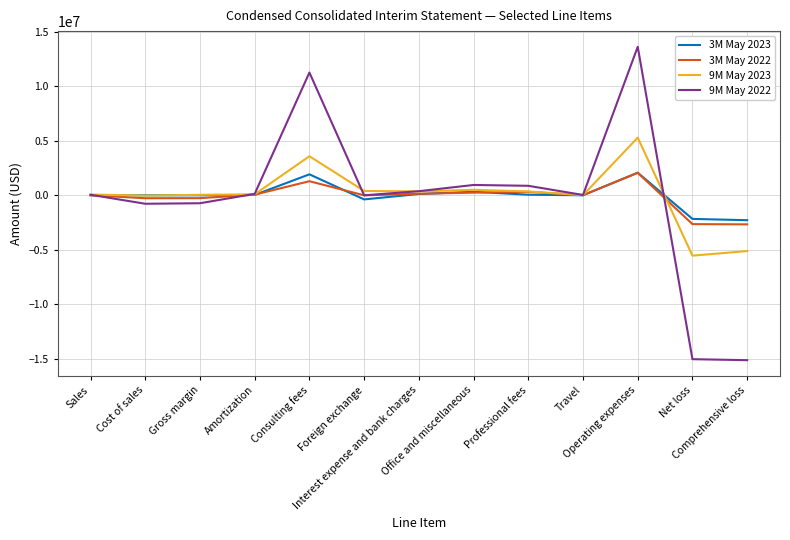

What is the difference between the highest and lowest values at Consulting fees?

9973412